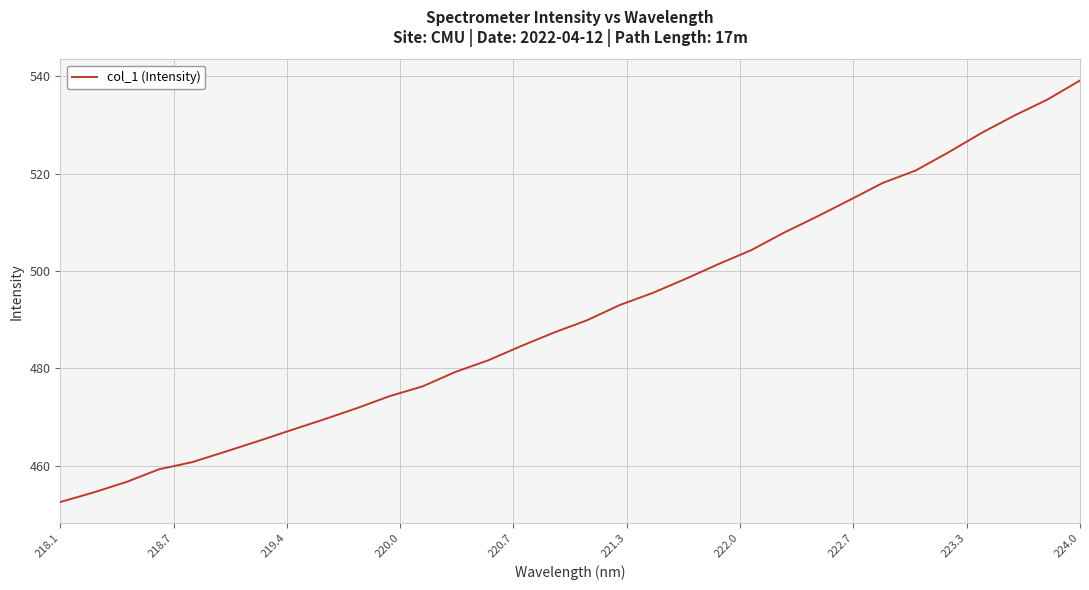

What is the greatest value displayed?

539.2